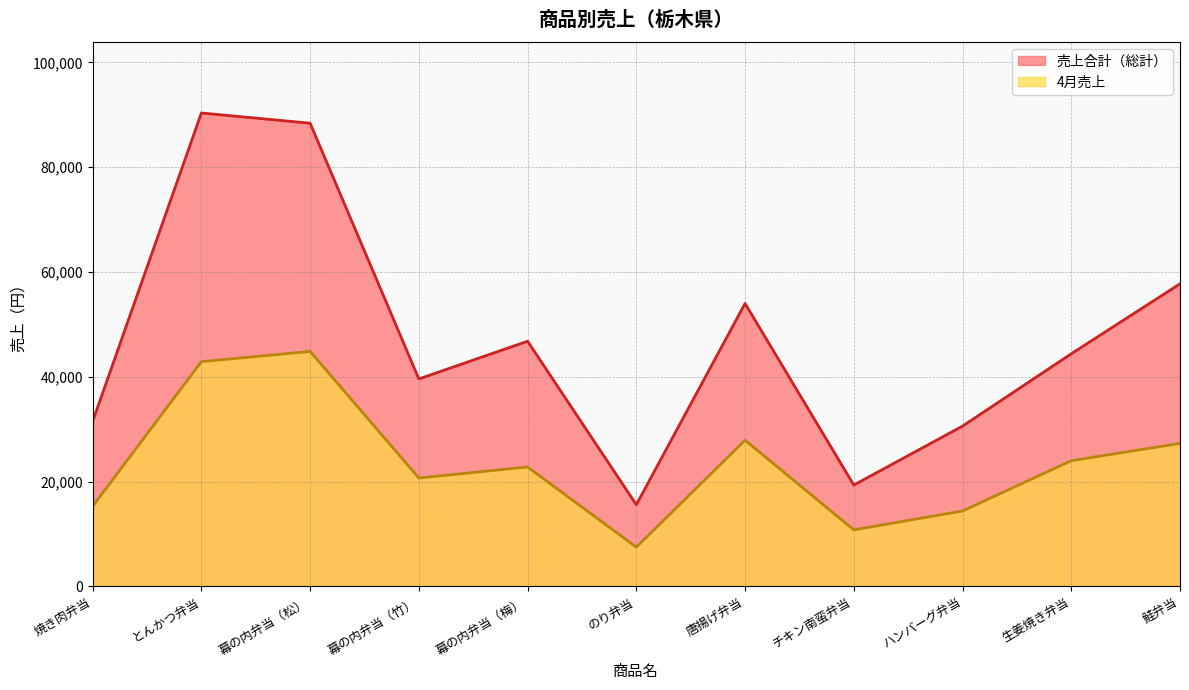

True or false: 4月売上 has a value of 7500 at のり弁当.

True